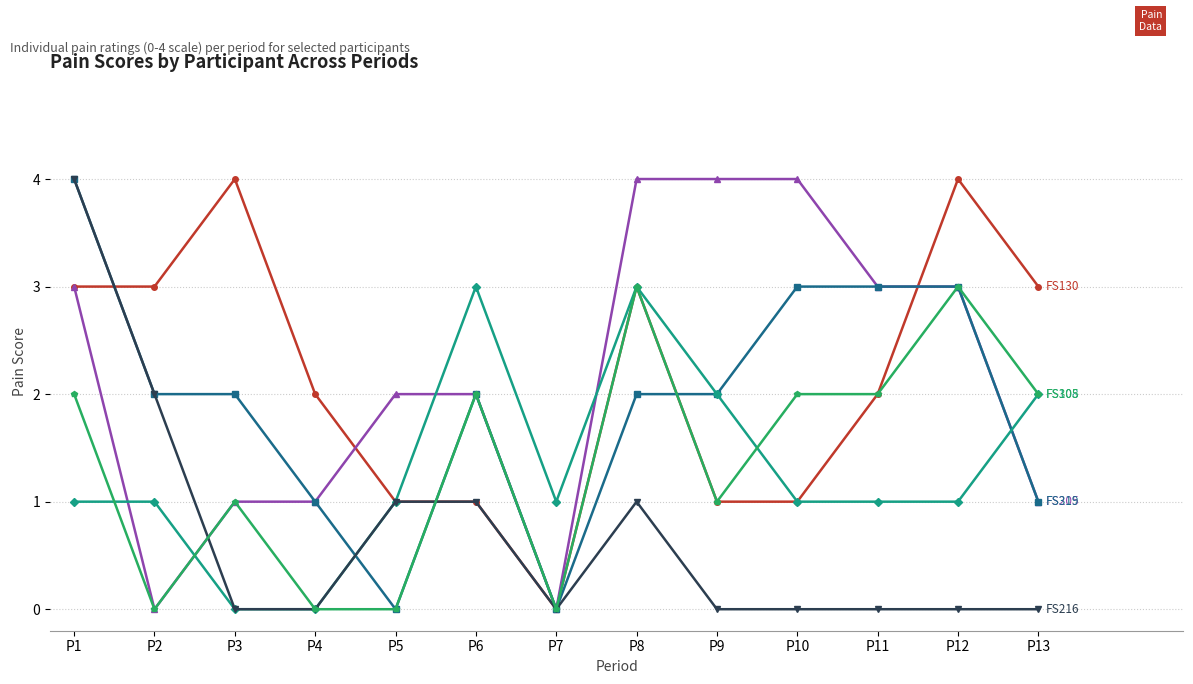

What is the greatest value displayed?

4